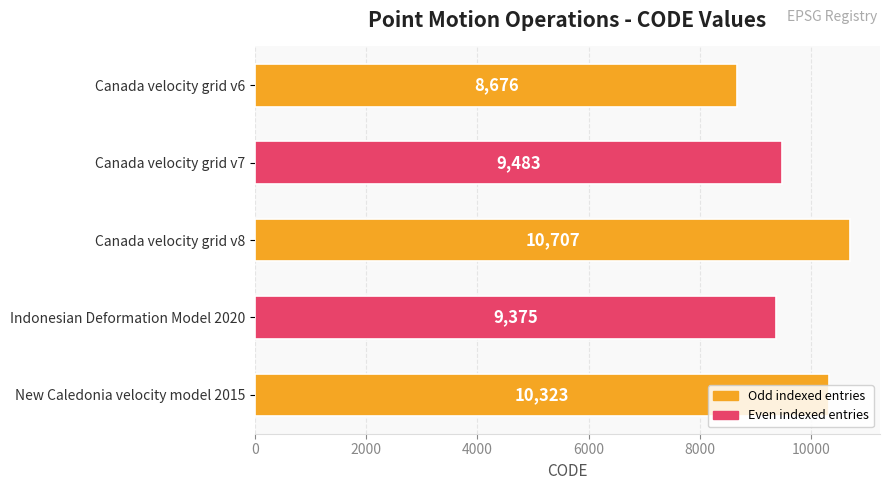

Between New Caledonia velocity model 2015 and Indonesian Deformation Model 2020, which is larger?

New Caledonia velocity model 2015